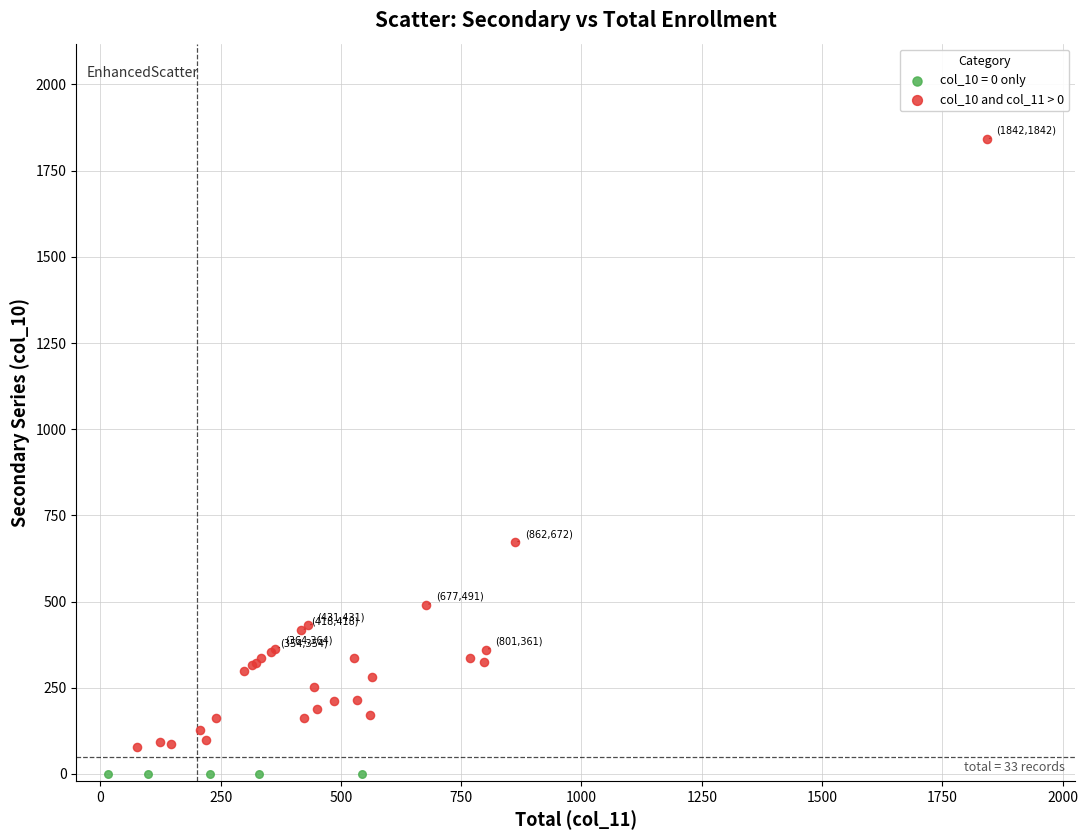

Which series contains the highest Y value?

col_10 and col_11 > 0